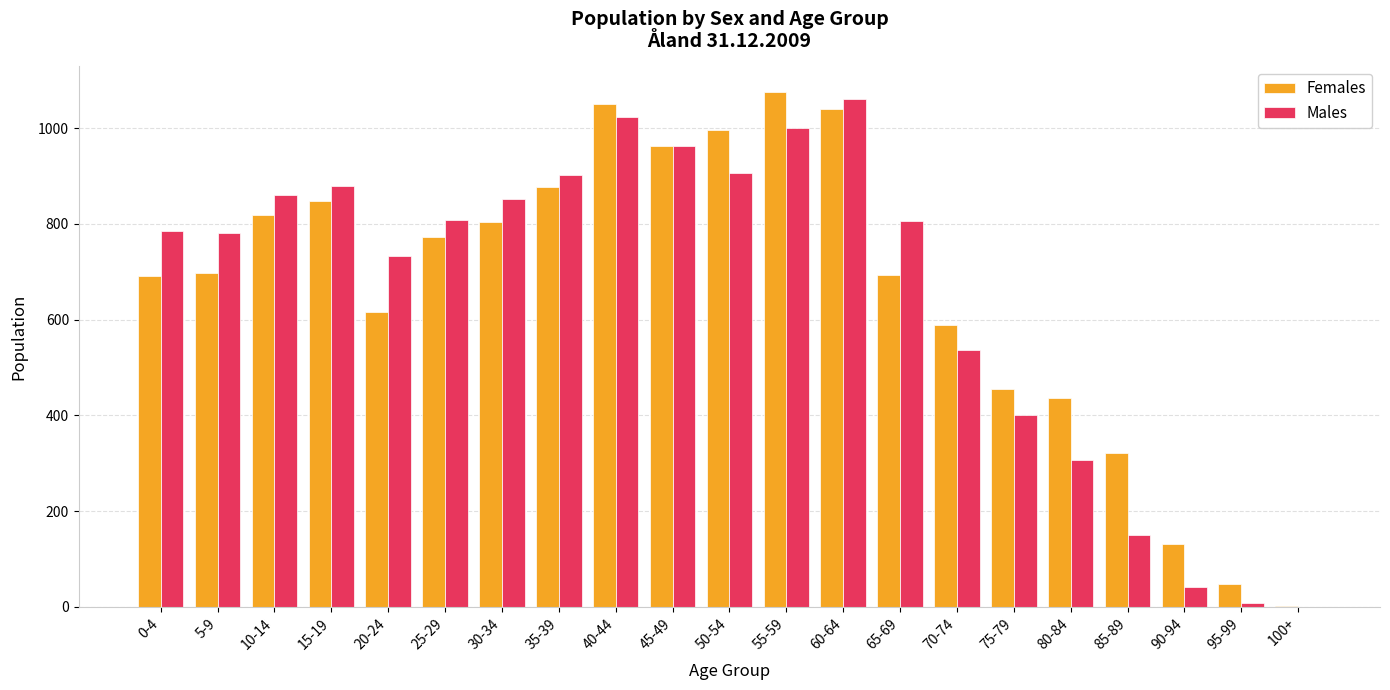

What is the highest value of the Males series?

1060